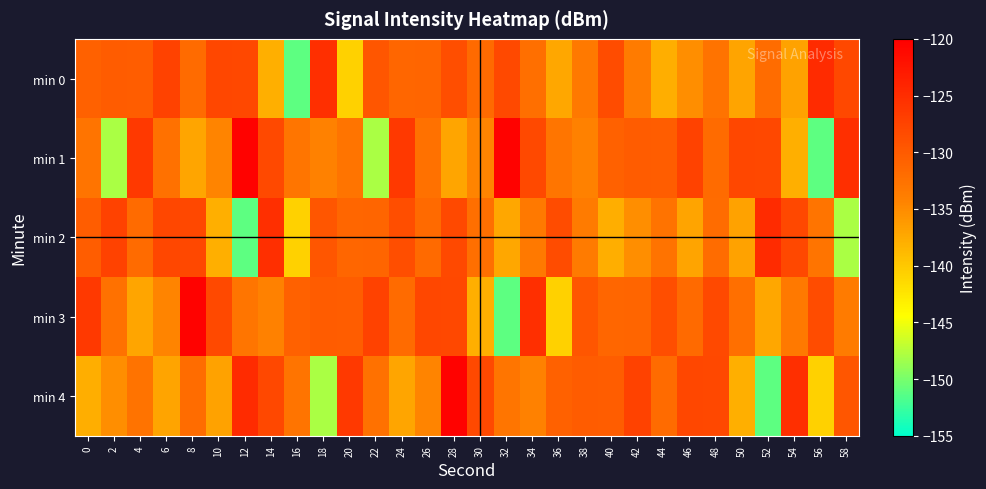

How many categories are shown in the chart?

30